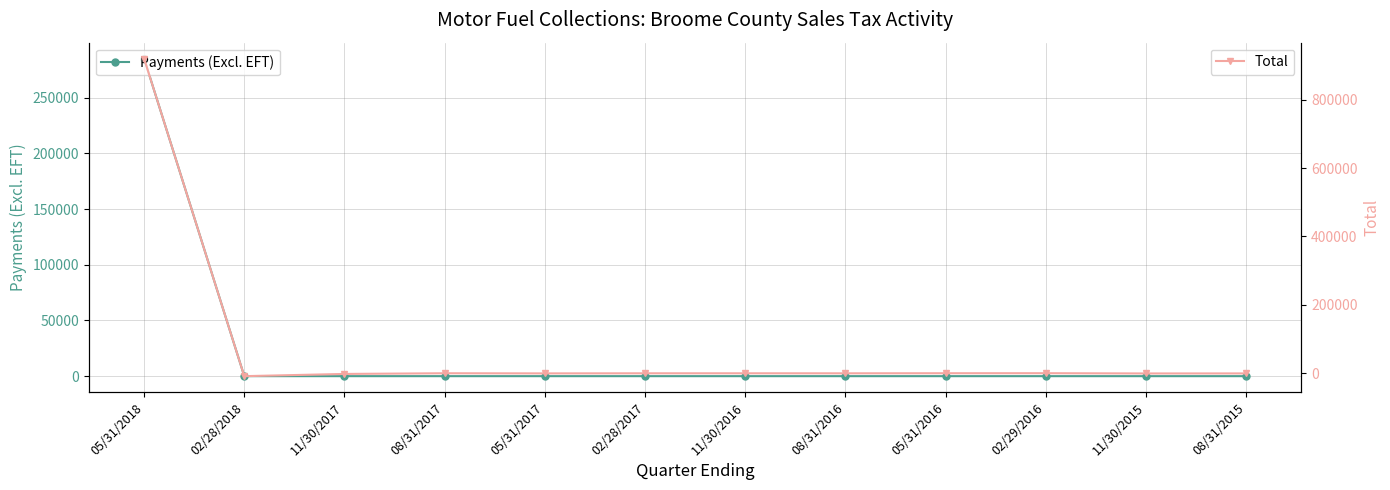

How many lines are shown in the chart?

2